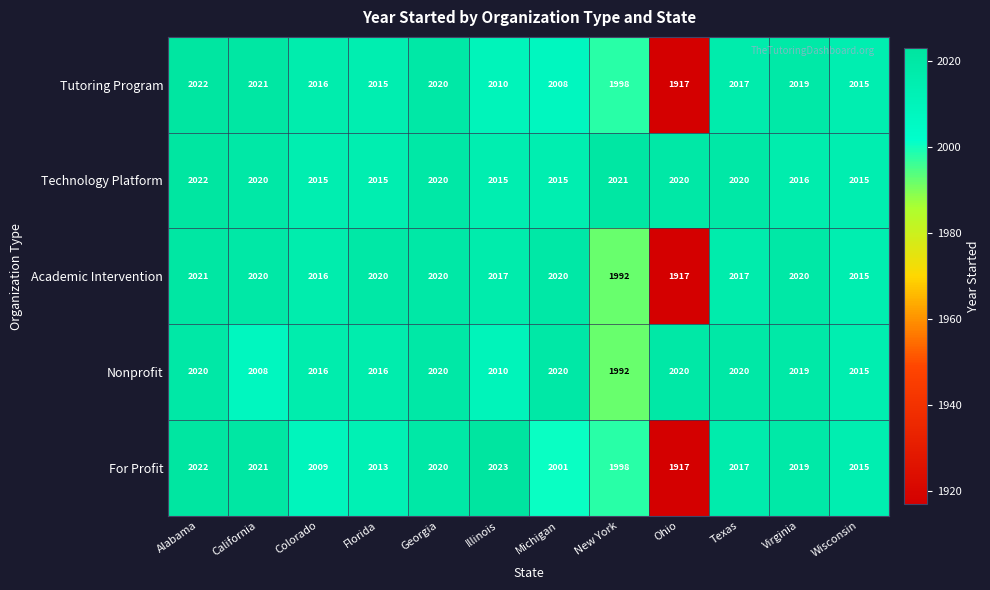

Rank the categories by For Profit value from lowest to highest.

Ohio, New York, Michigan, Colorado, Florida, Wisconsin, Texas, Virginia, Georgia, California, Alabama, Illinois